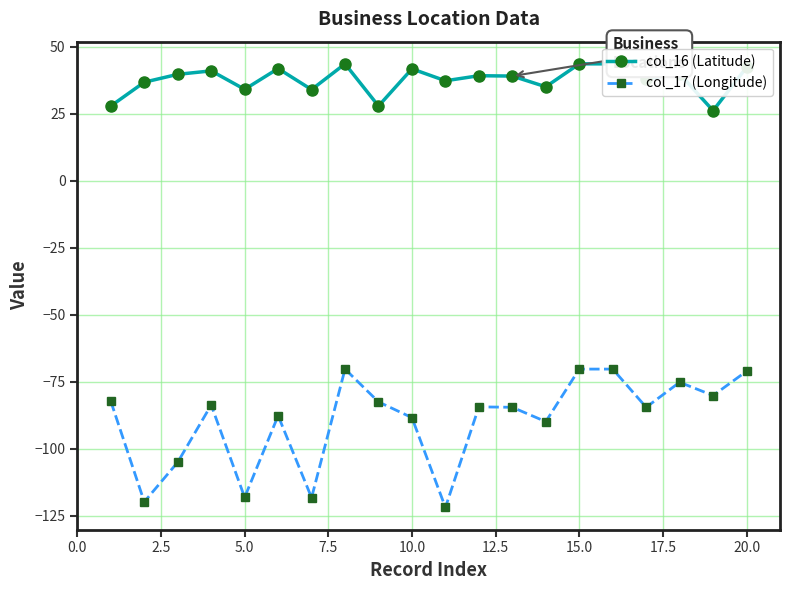

Which series has the largest total across all categories?

col_16 (Latitude)